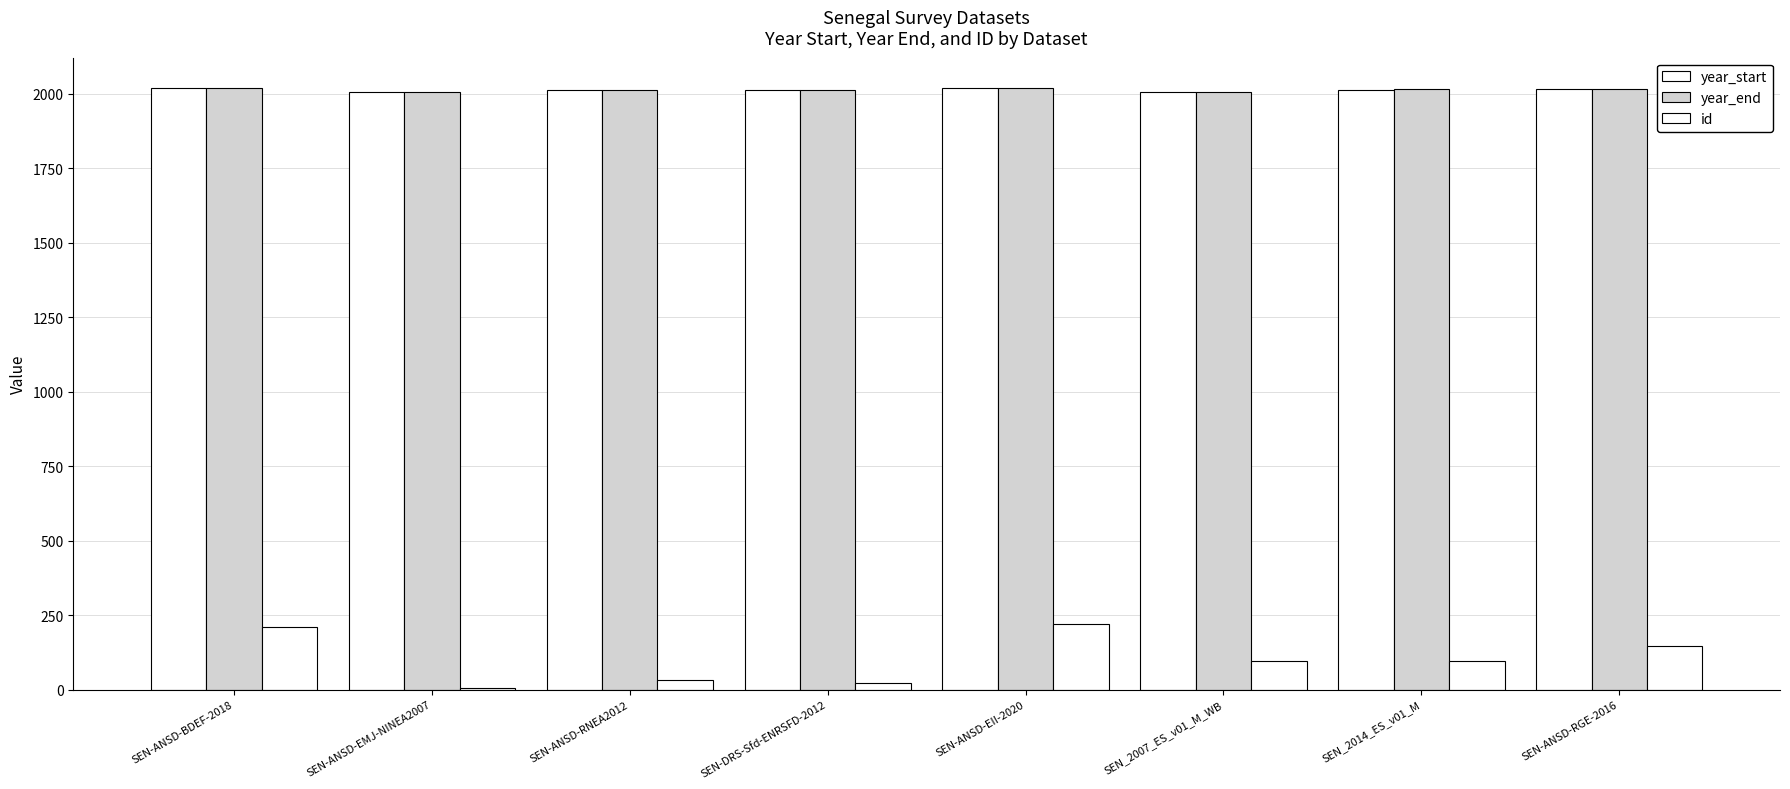

Does the chart contain stacked bars?

No